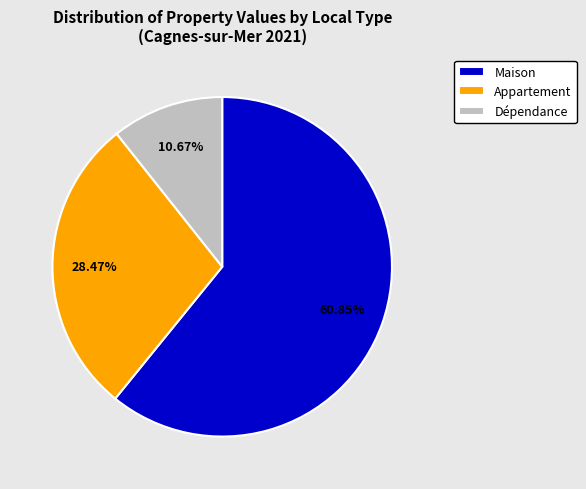

To the nearest percent, what is the average slice percentage?

33%